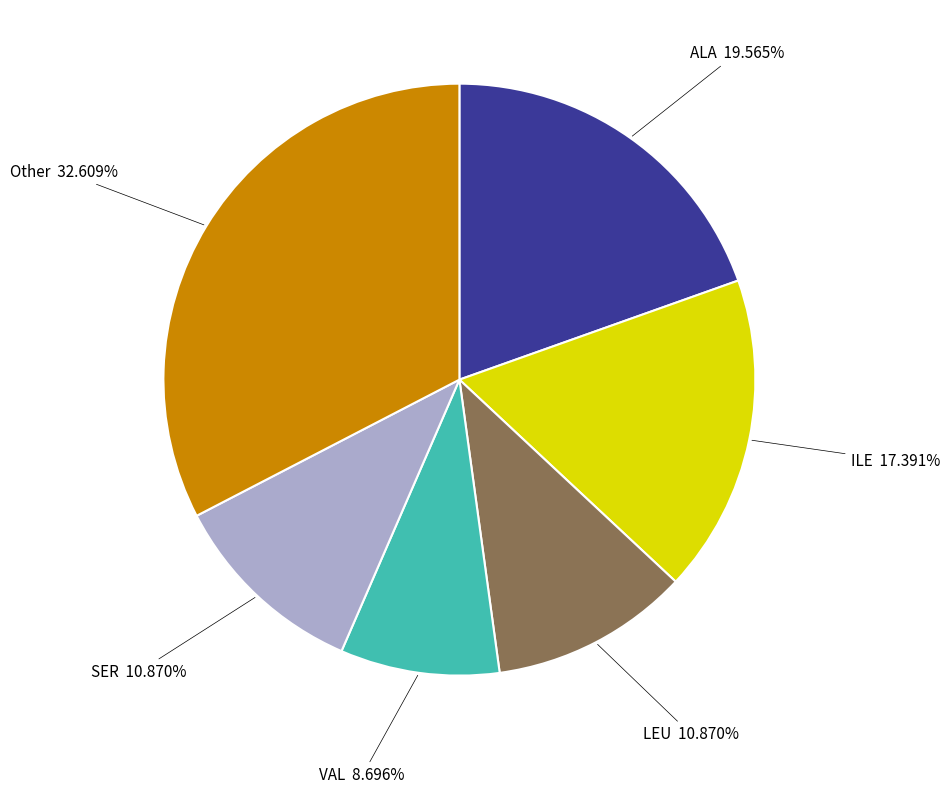

Is there a majority slice in this chart?

No